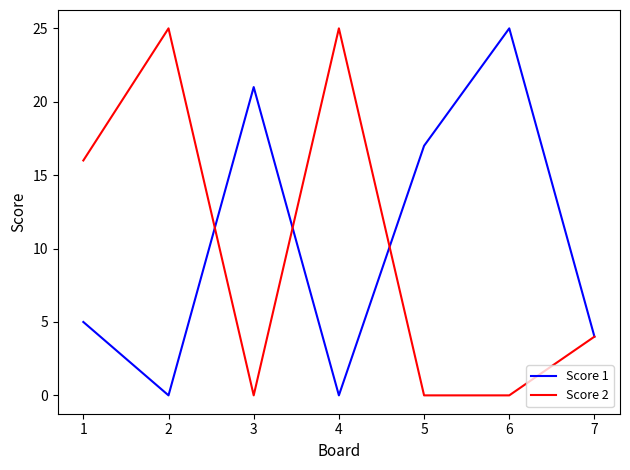

The Score 2 series shows -15 at 5. True or false?

False